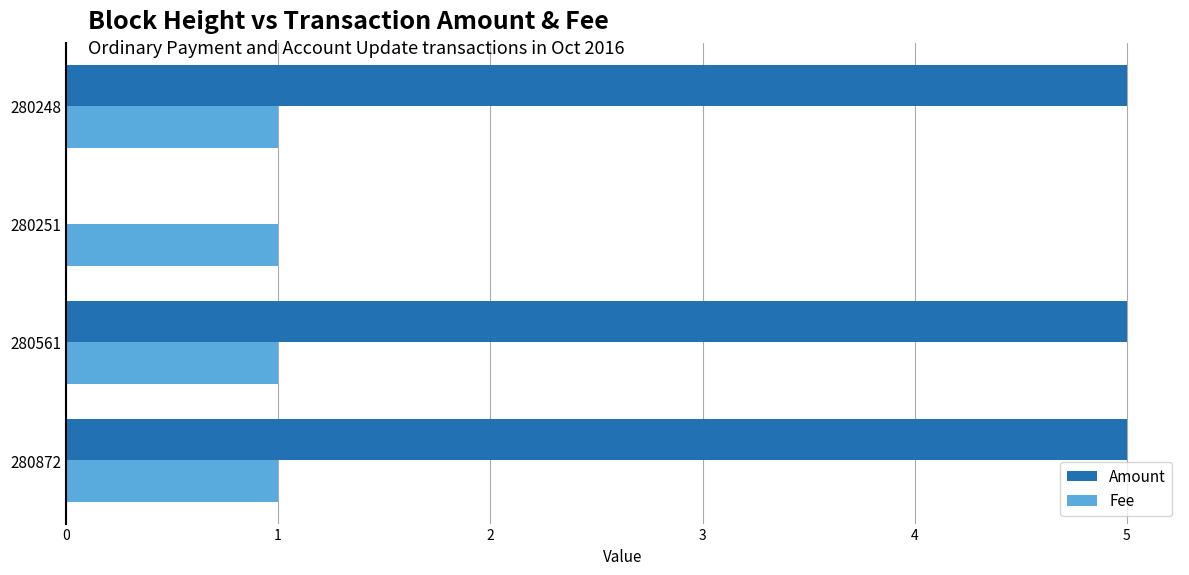

What are all the series names shown in the legend?

Amount, Fee